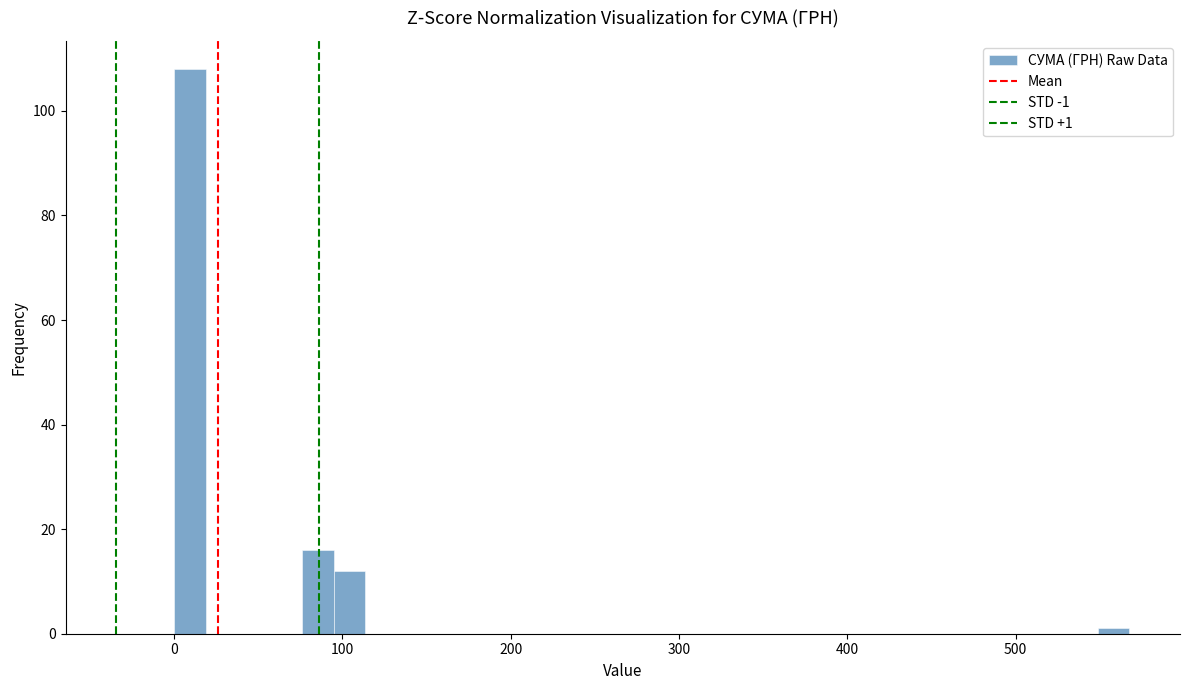

Around what value on the x-axis is the tallest bar? Give the approximate position of its centre, as read against the axis.

10